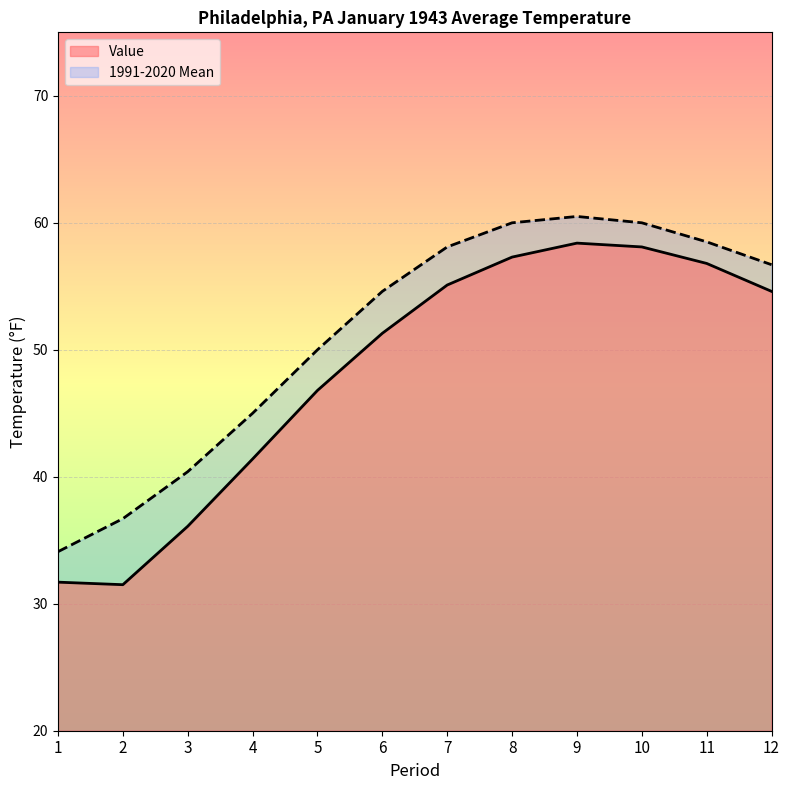

How many lines are shown in the chart?

2